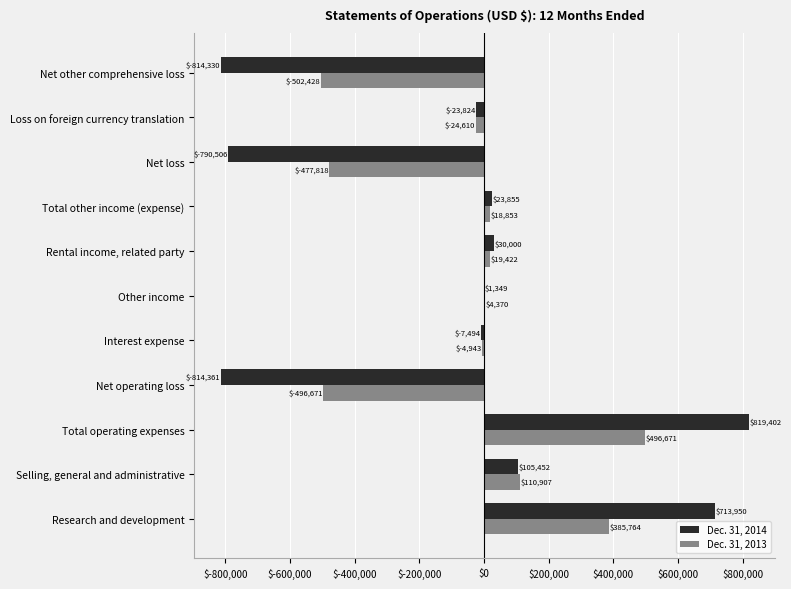

How many distinct data groups are displayed?

2